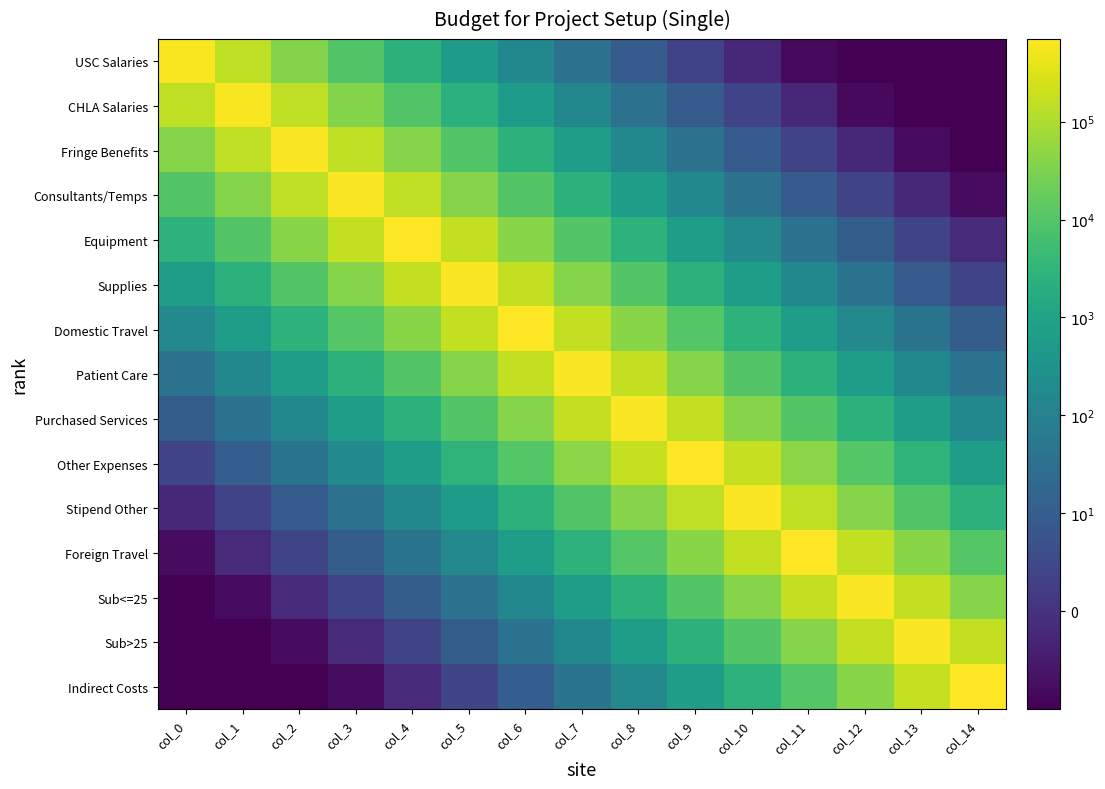

What is the minimum value shown in the chart?

-1.0